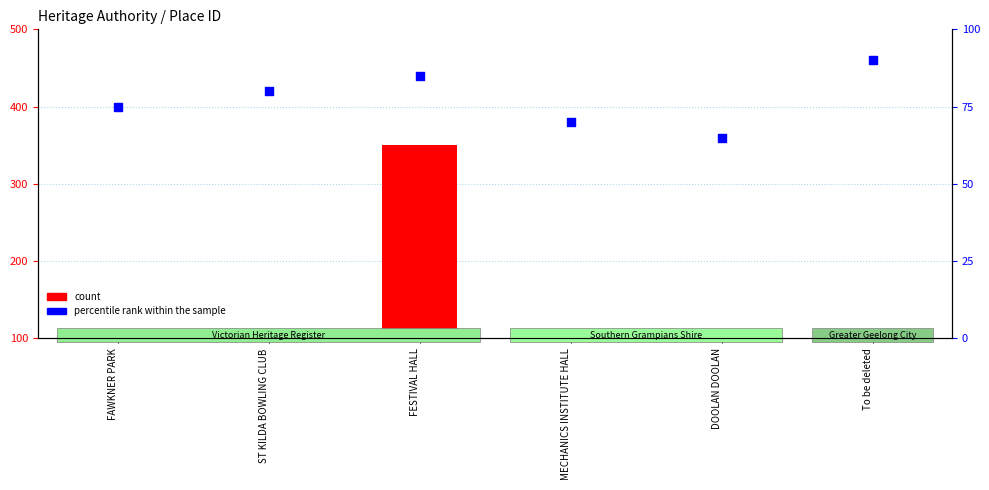

Which series has the largest total across all categories?

count